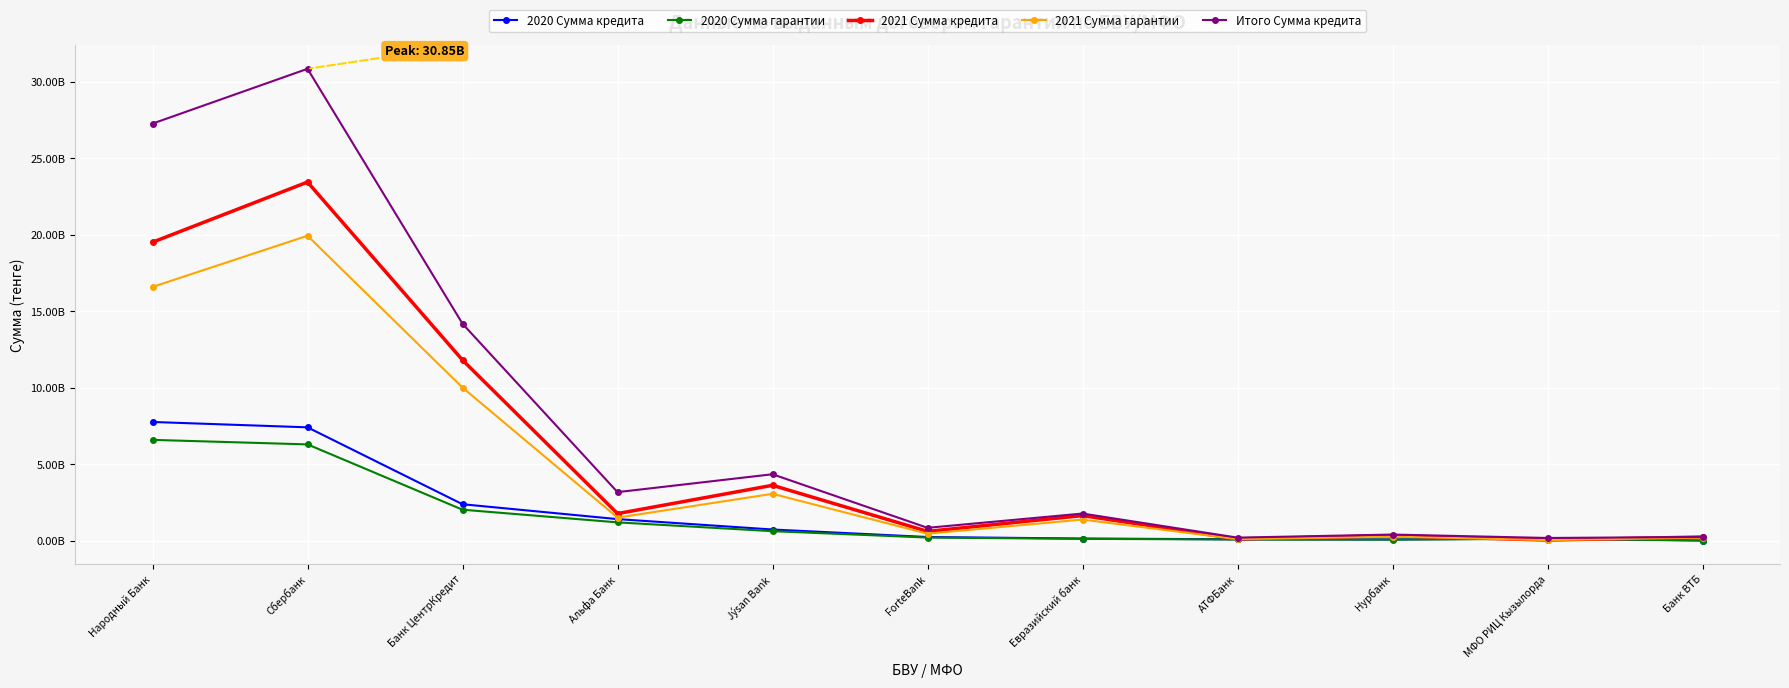

Which series has the largest total across all categories?

Итого Сумма кредита